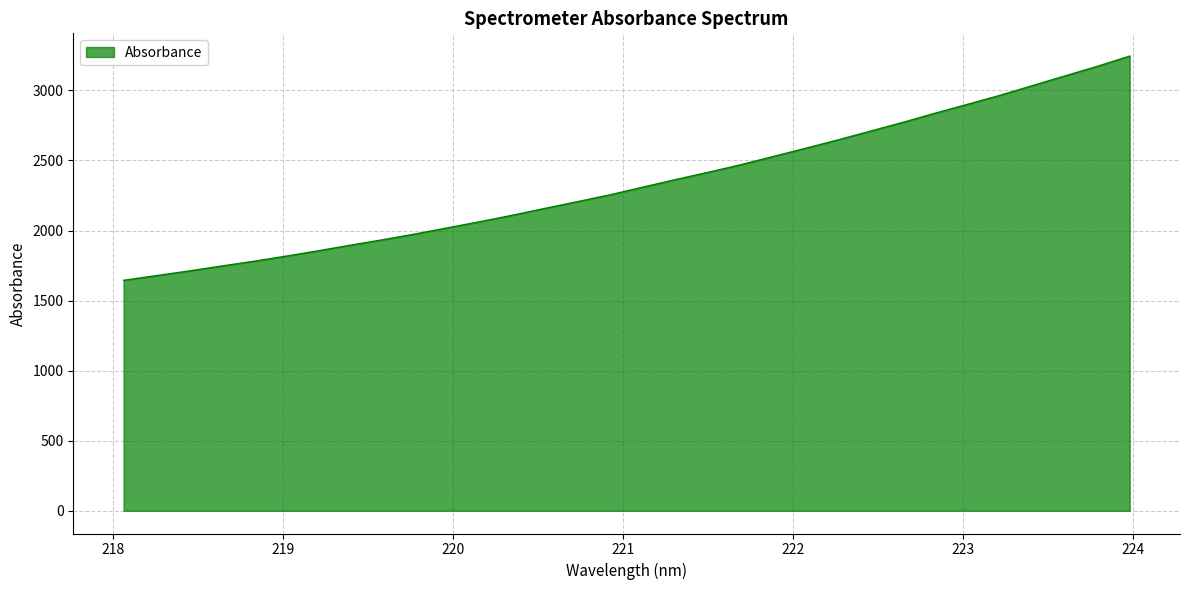

What is the minimum value shown in the chart?

1644.8